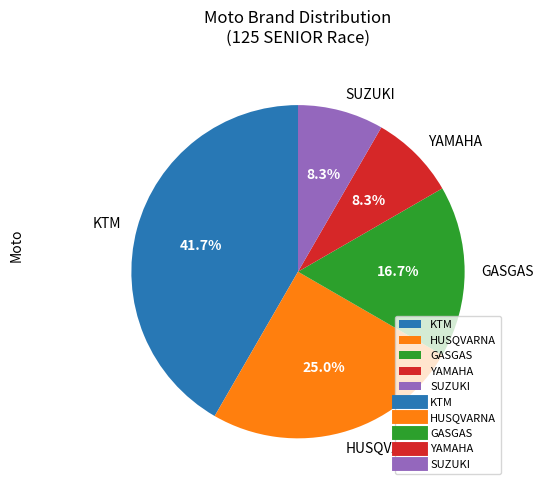

What is the largest slice in the pie chart?

KTM